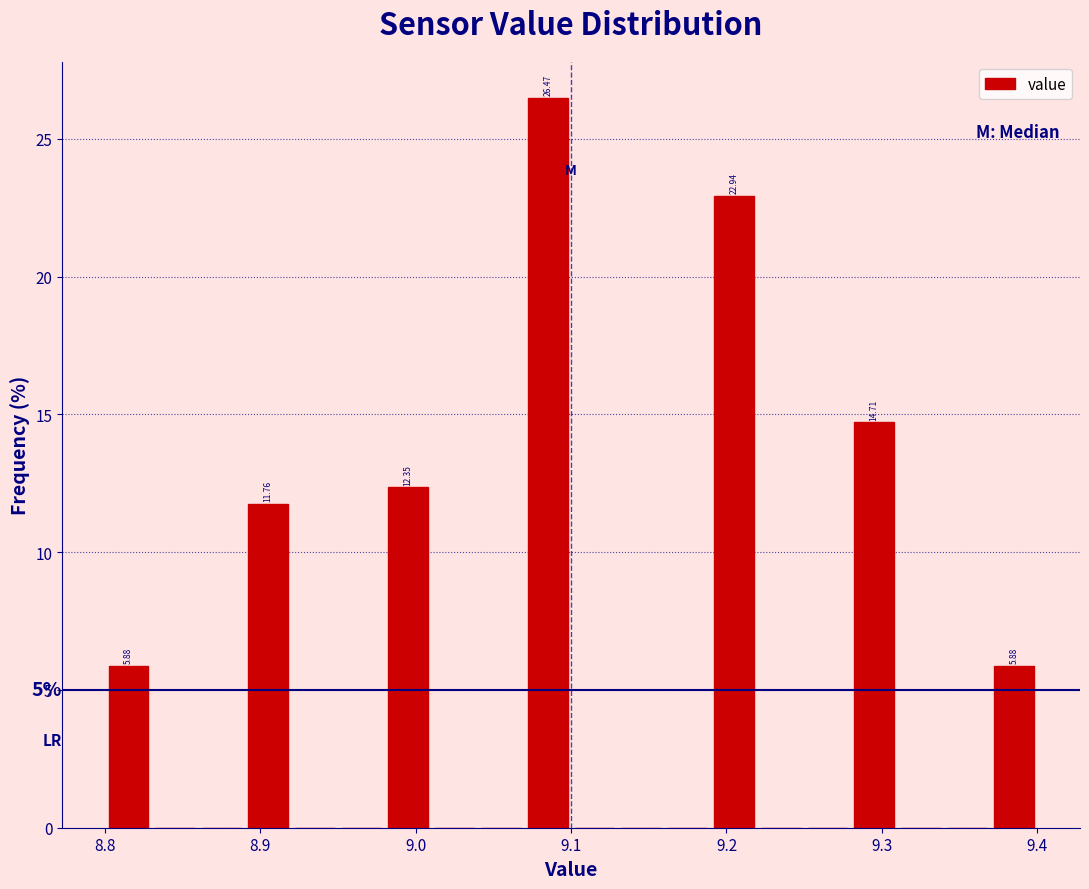

Read against the x-axis, roughly where is the centre of the tallest bar?

9.09